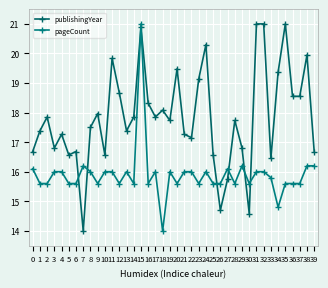

What are all the series names shown in the legend?

publishingYear, pageCount